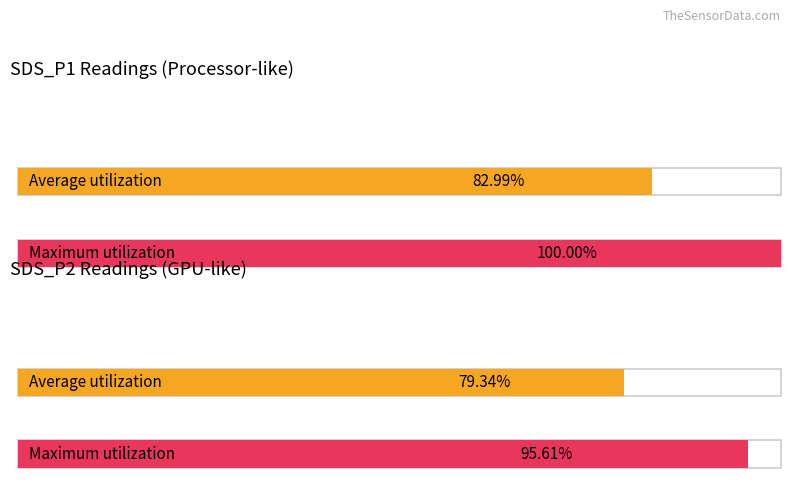

How many series are shown in this chart?

2